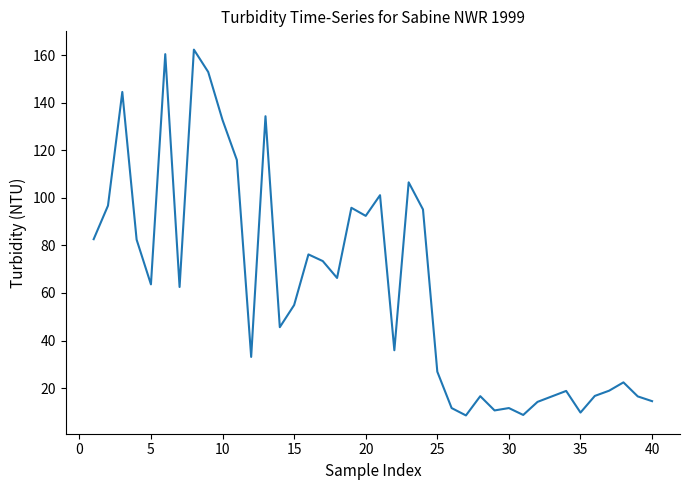

What is the average value?

62.7